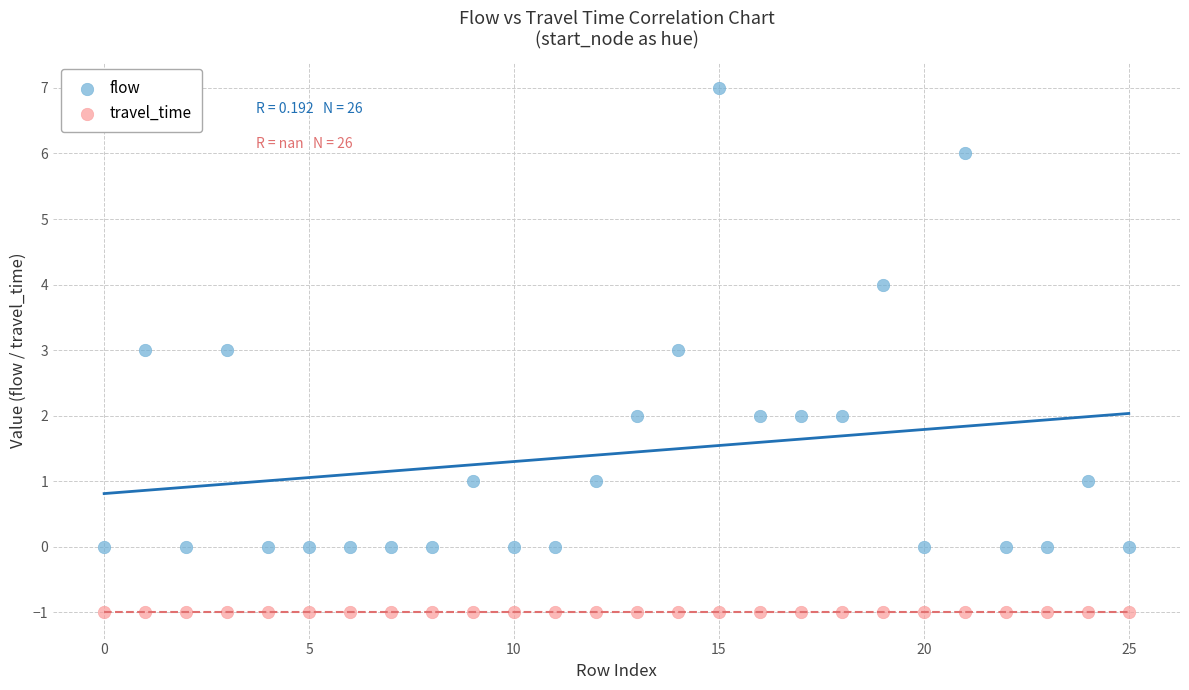

Which series reaches the minimum Y coordinate?

travel_time